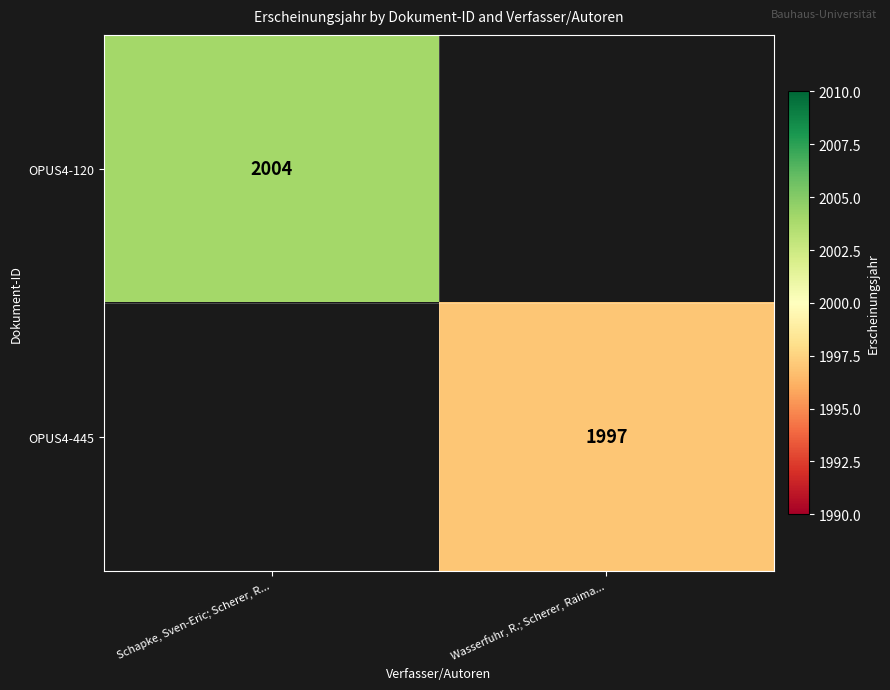

The value of OPUS4-120 at Schapke, Sven-Eric; Scherer, R... is 2004. True or false?

True